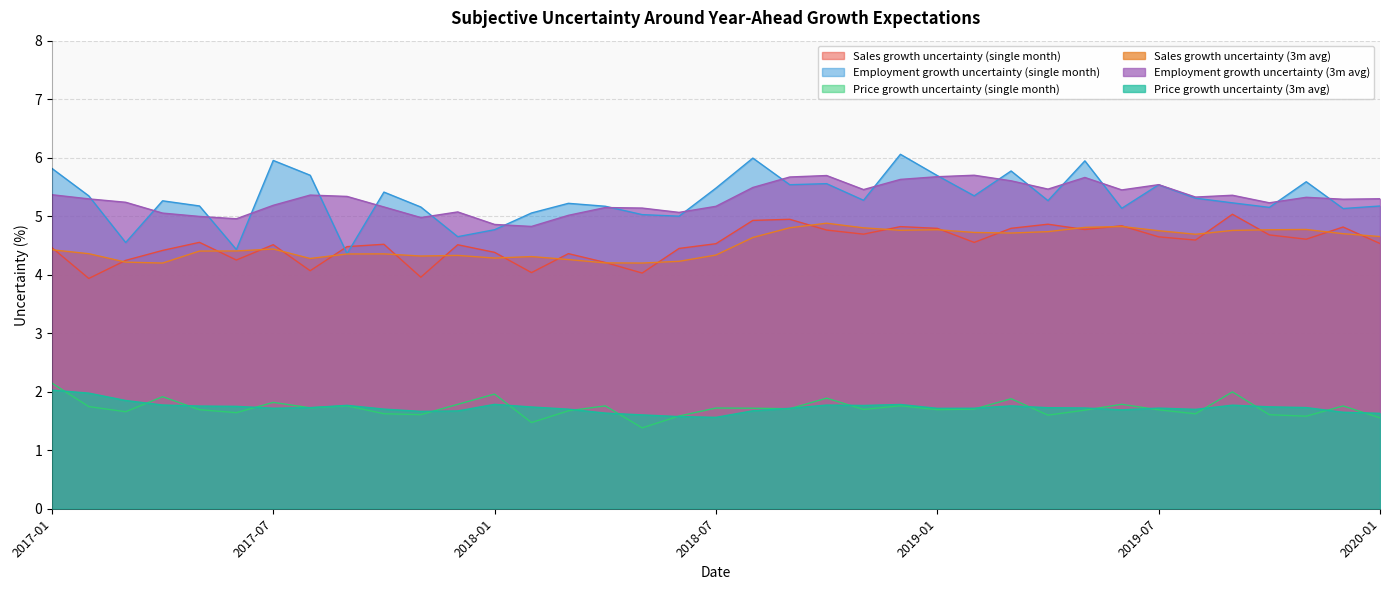

At which label does Price growth uncertainty (3m avg) reach its minimum?

2018-07